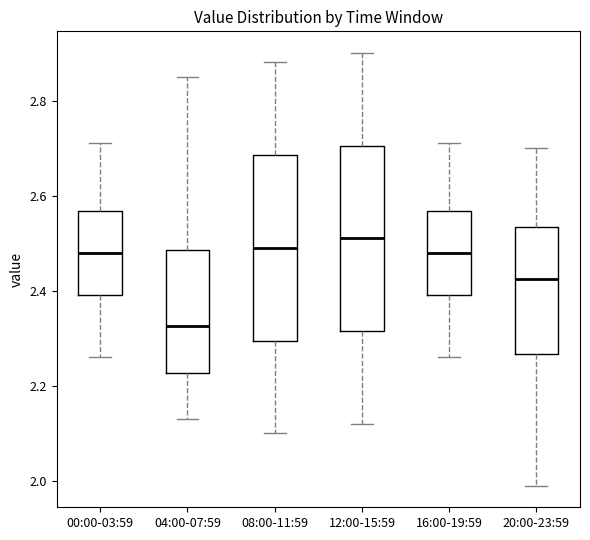

Which box has the lowest median line?

04:00-07:59